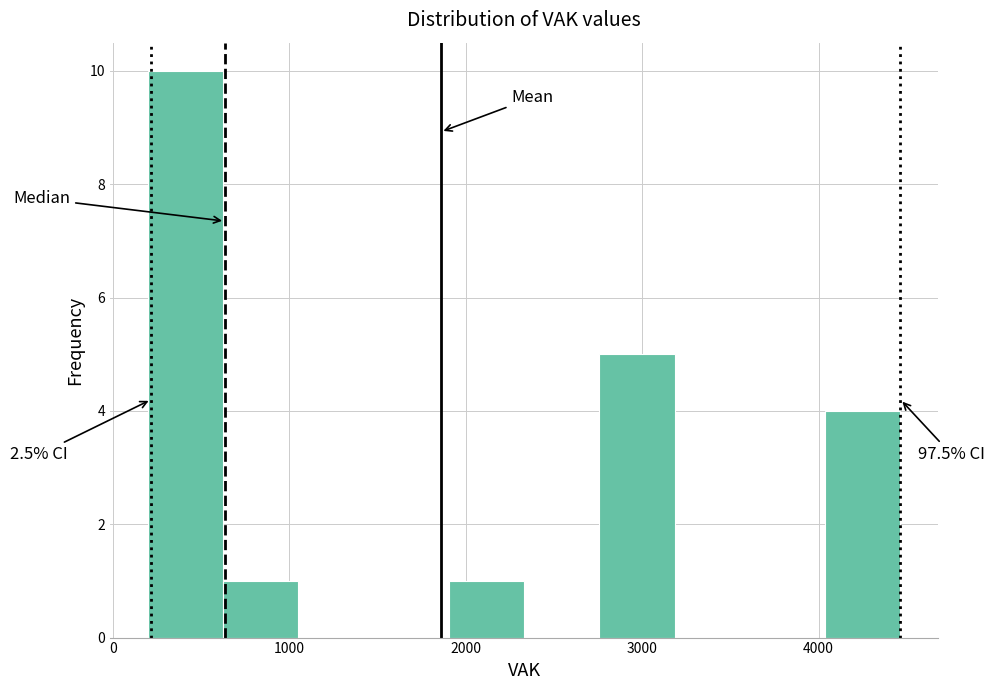

Which range on the x-axis has the tallest bar?

200 to 600